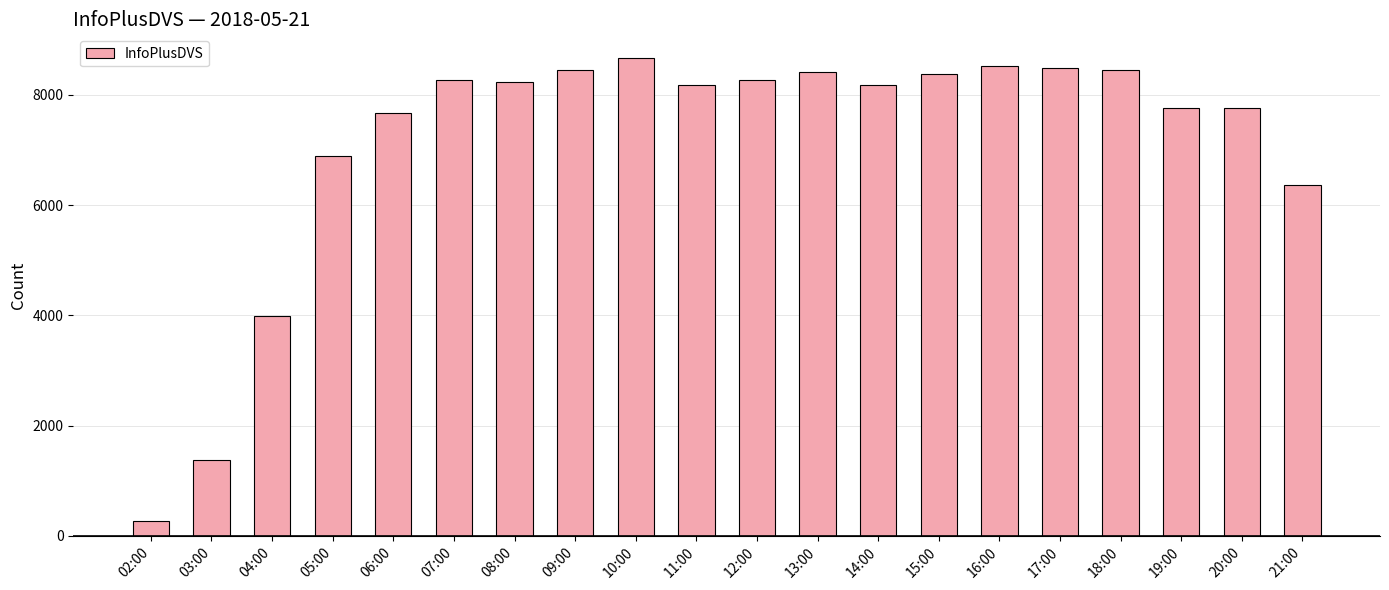

At which category does the chart reach its peak across all series?

10:00